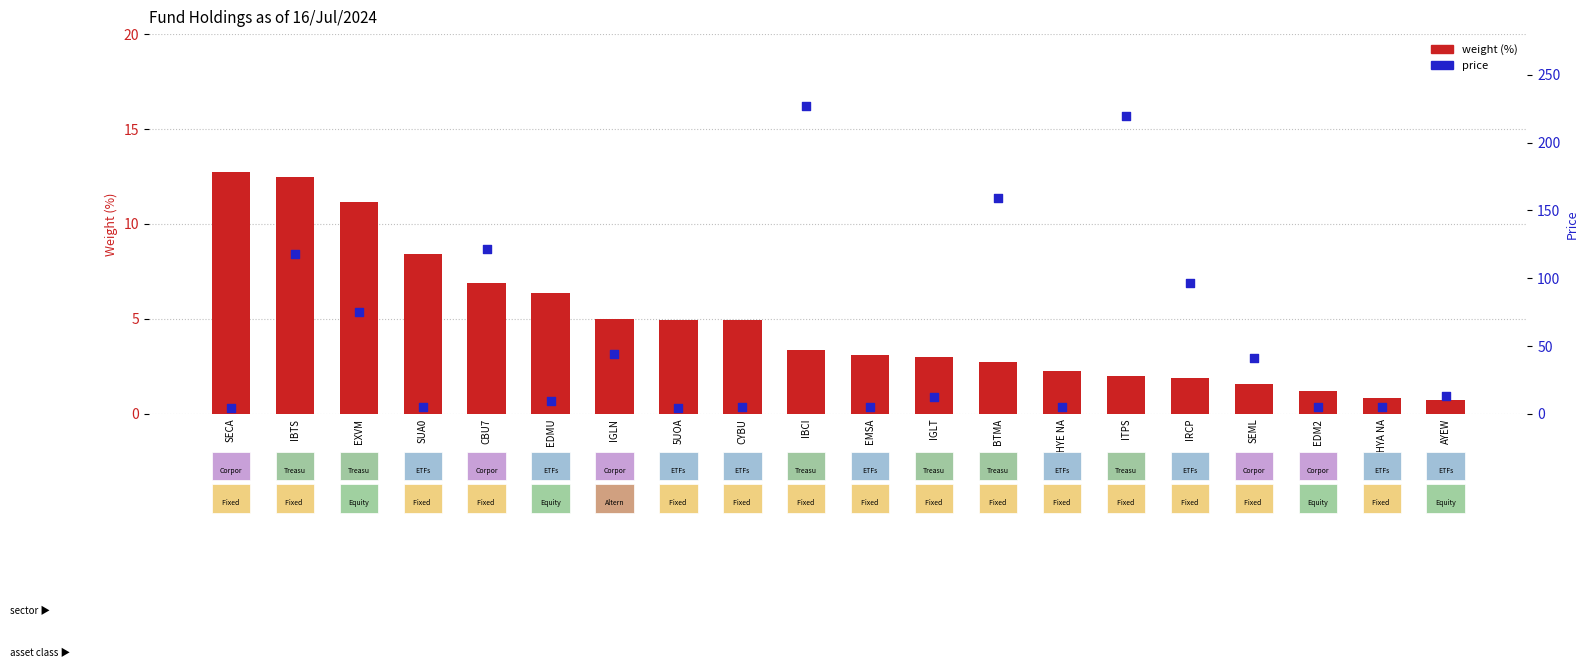

What are all the series names shown in the legend?

weight (%), price